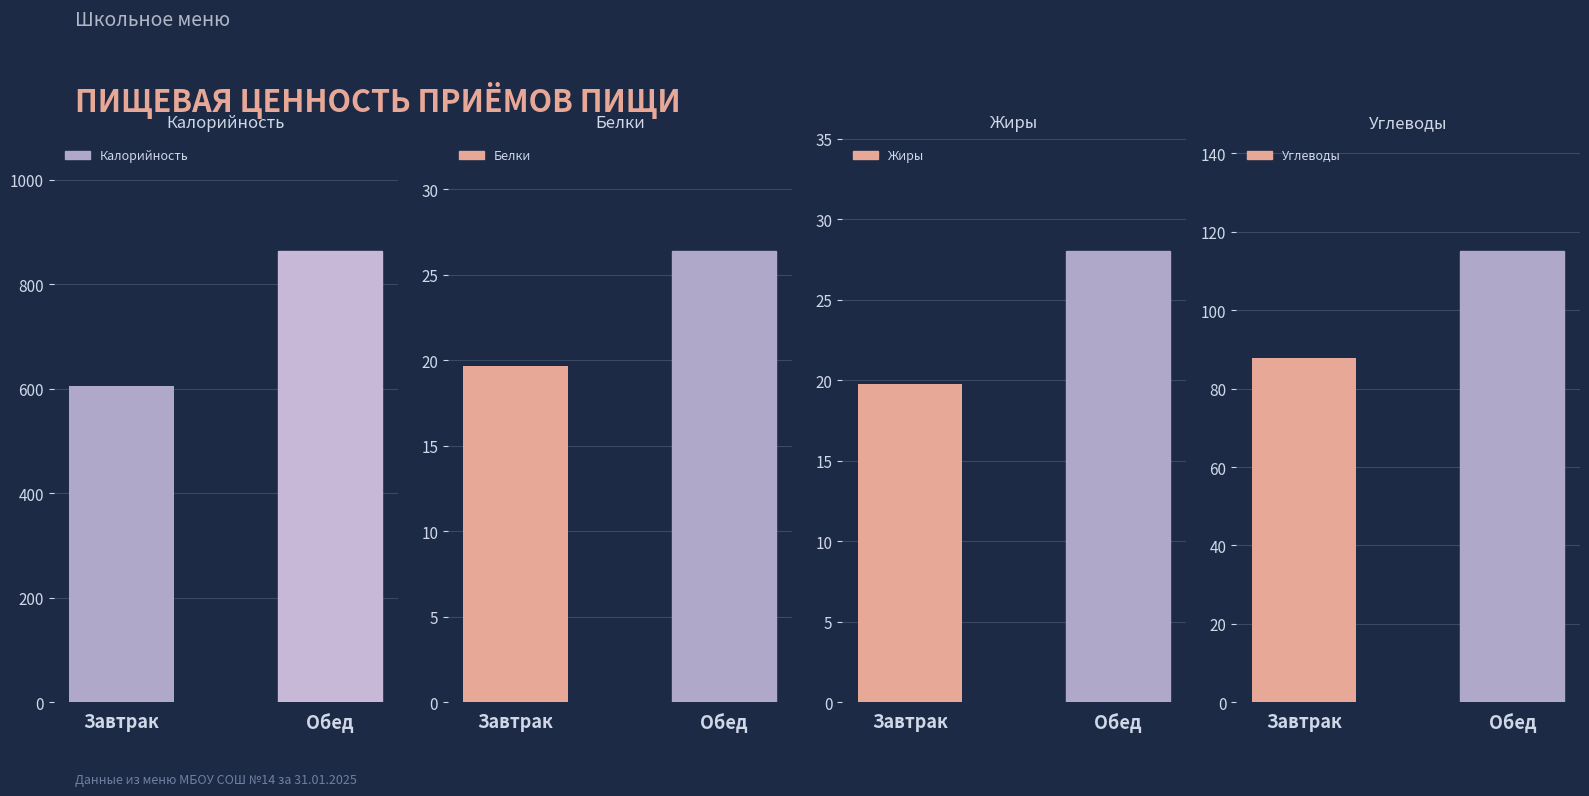

Count the number of data series in this chart.

4